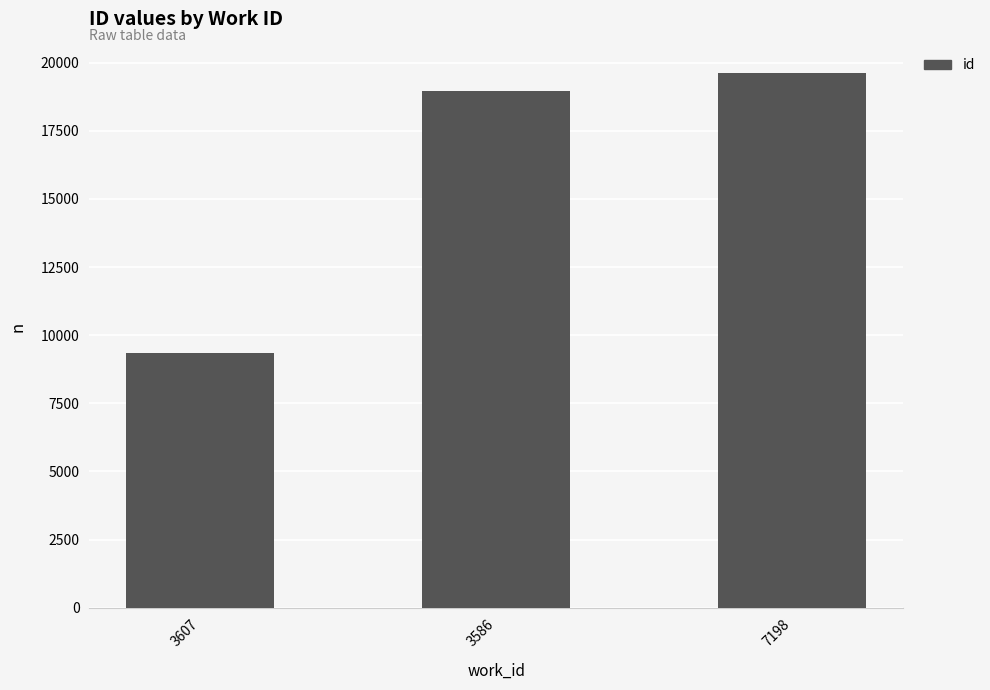

Is it true that the value at 3586 is 30123?

False